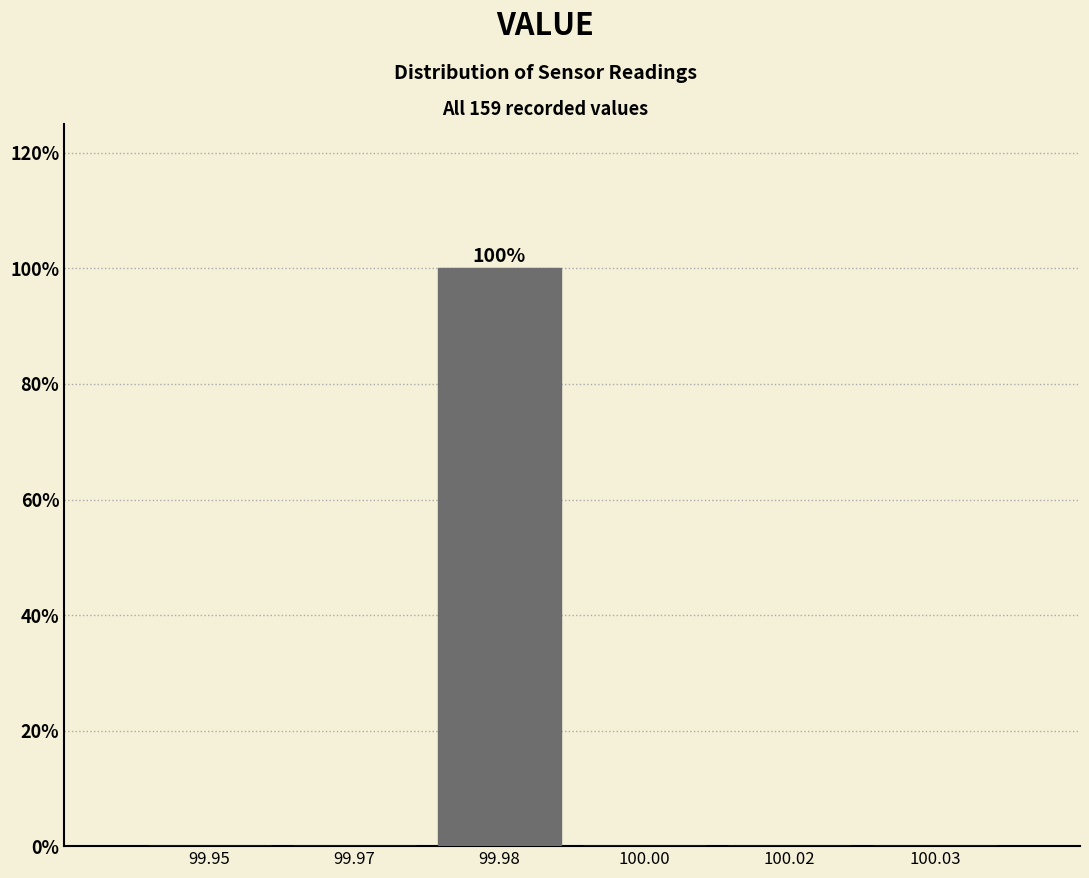

Reading left to right, list all the values displayed in this chart.

99.95=0	99.97=0	99.98=100	100.00=0	100.02=0	100.03=0